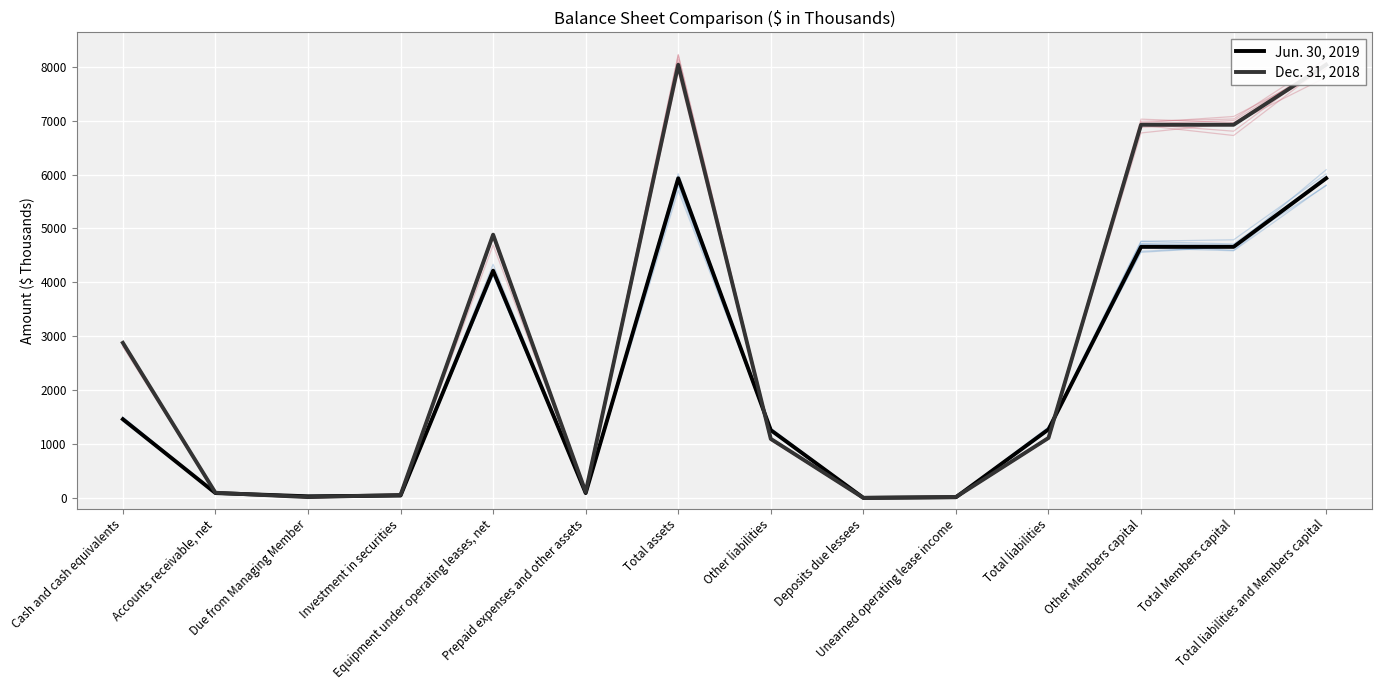

List the series in order of their overall mean, lowest first.

Jun. 30, 2019, Dec. 31, 2018